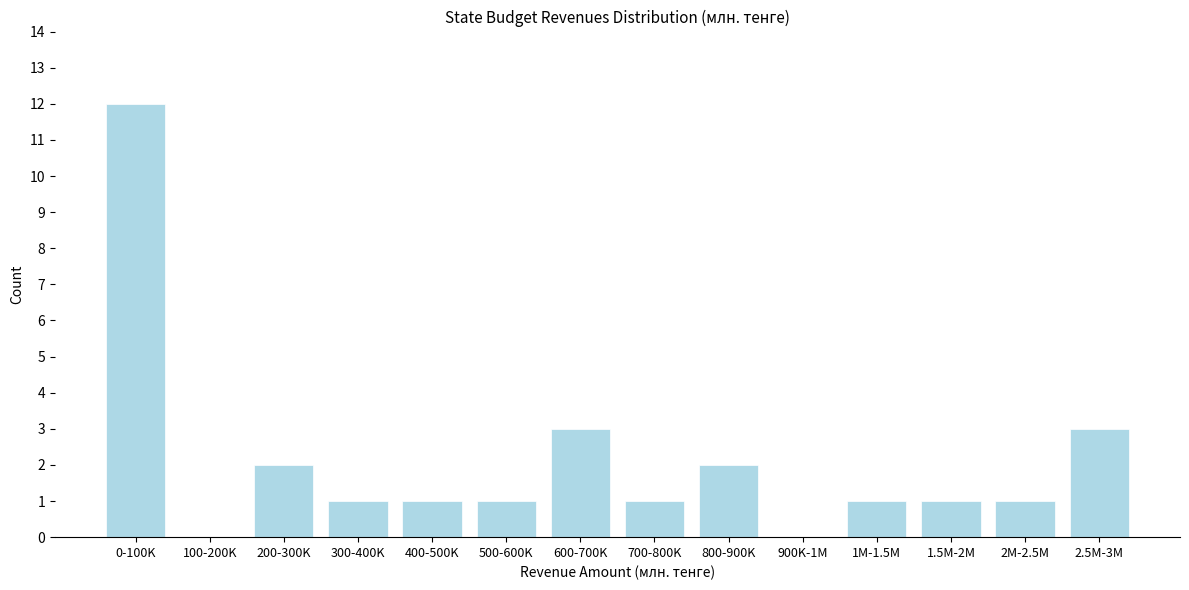

Reading left to right, what are all the values shown in this chart?

0-100K=12	100-200K=0	200-300K=2	300-400K=1	400-500K=1	500-600K=1	600-700K=3	700-800K=1	800-900K=2	900K-1M=0	1M-1.5M=1	1.5M-2M=1	2M-2.5M=1	2.5M-3M=3